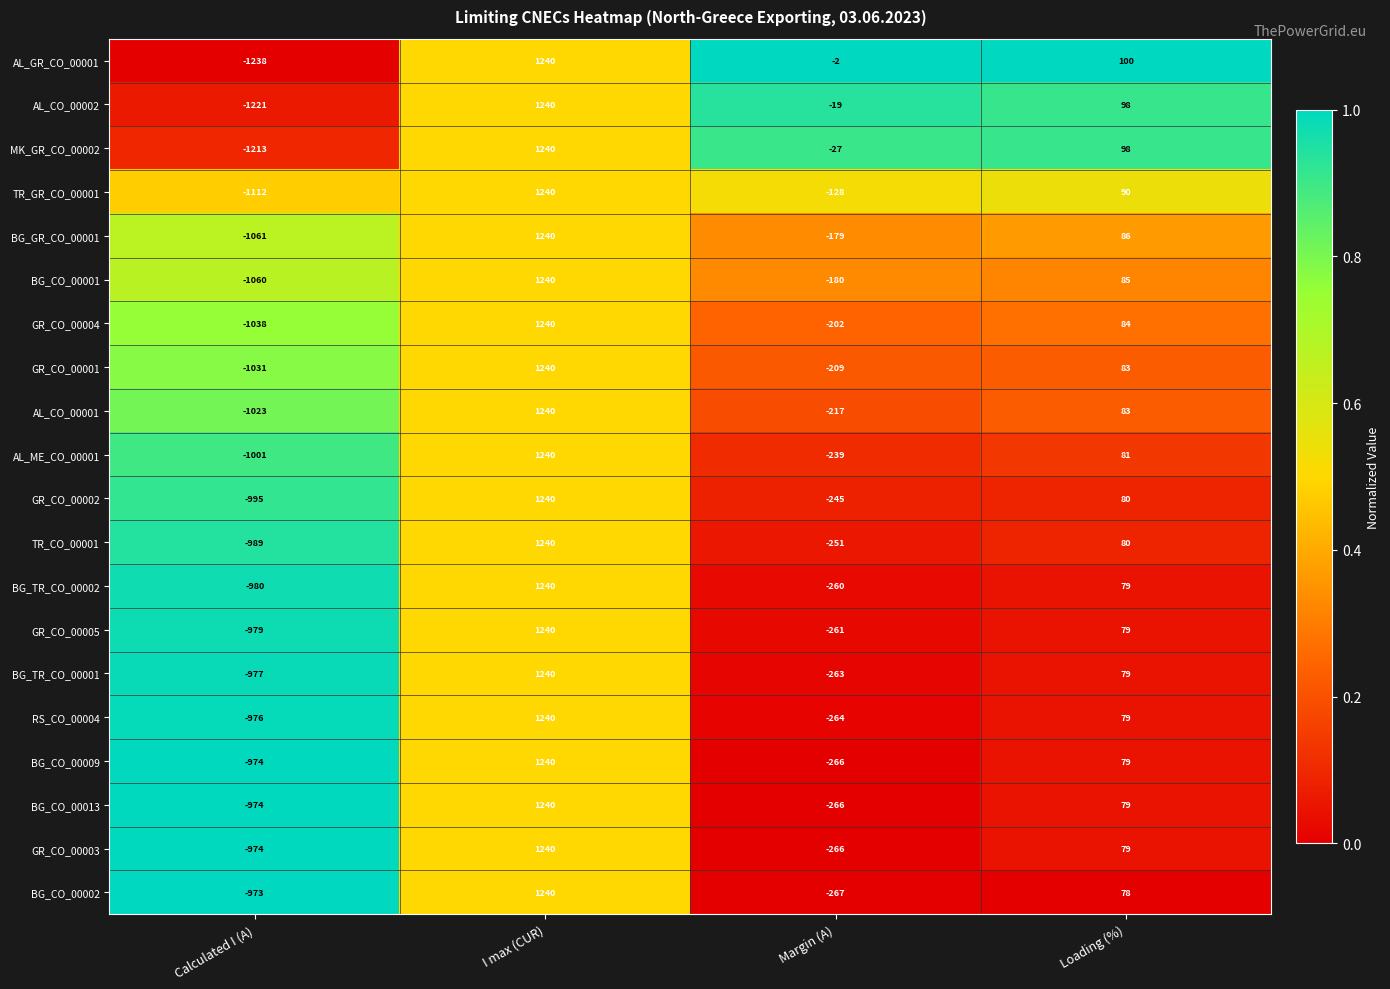

At which label does TR_GR_CO_00001 reach its minimum?

Calculated I (A)